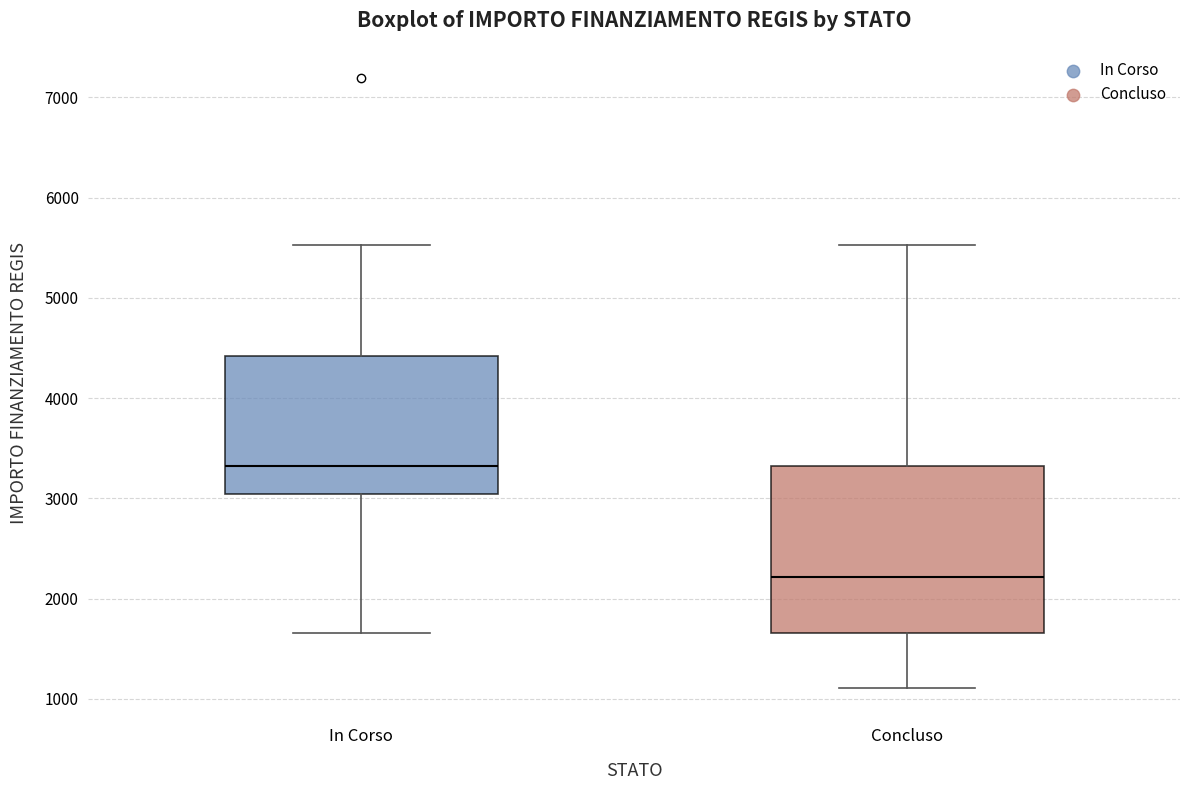

Reading left to right, transcribe this box plot: for each box, give where its median line is, the range the box spans, and where its two whiskers end, as read against the y-axis. The values are not printed on the chart, so give them approximately, as read against the axis.

In Corso: median 3300, box 3000 to 4400, whiskers 1700 to 5500
Concluso: median 2200, box 1700 to 3300, whiskers 1100 to 5500